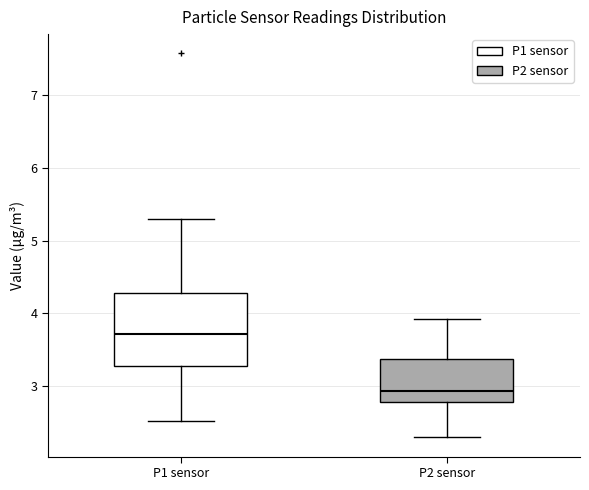

Comparing the boxes themselves (not the whiskers), which one is the tallest?

P1 sensor